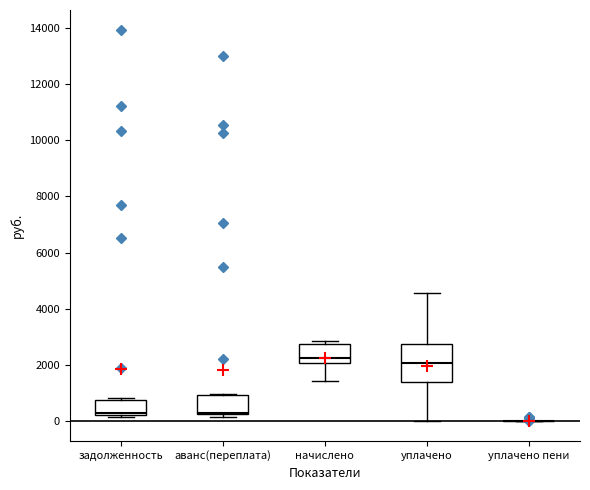

Where does the median line of the box for аванс(переплата) sit on the y-axis? The values are not printed on the chart, so give them approximately, as read against the axis.

400